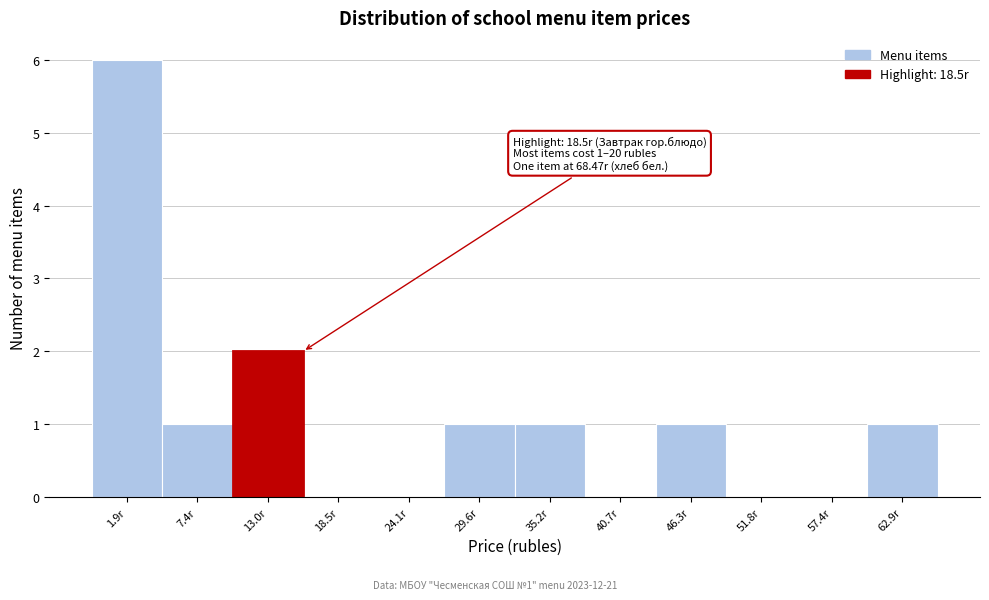

Reading left to right, list all the values displayed in this chart.

1.9r=6	7.4r=1	13.0r=2	18.5r=0	24.1r=0	29.6r=1	35.2r=1	40.7r=0	46.3r=1	51.8r=0	57.4r=0	62.9r=1